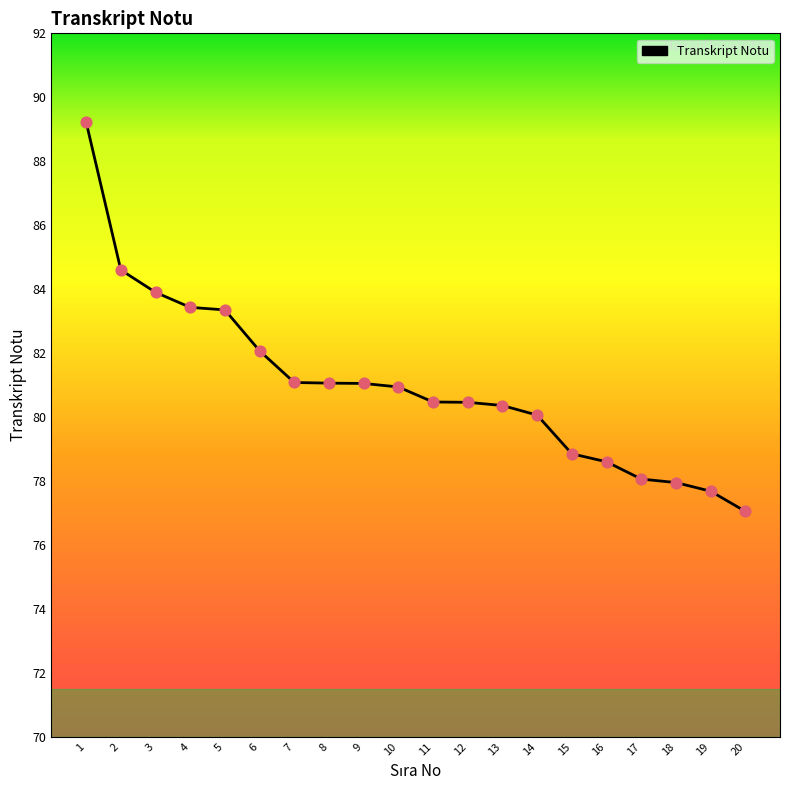

Which has a higher value, 7 or 20?

7